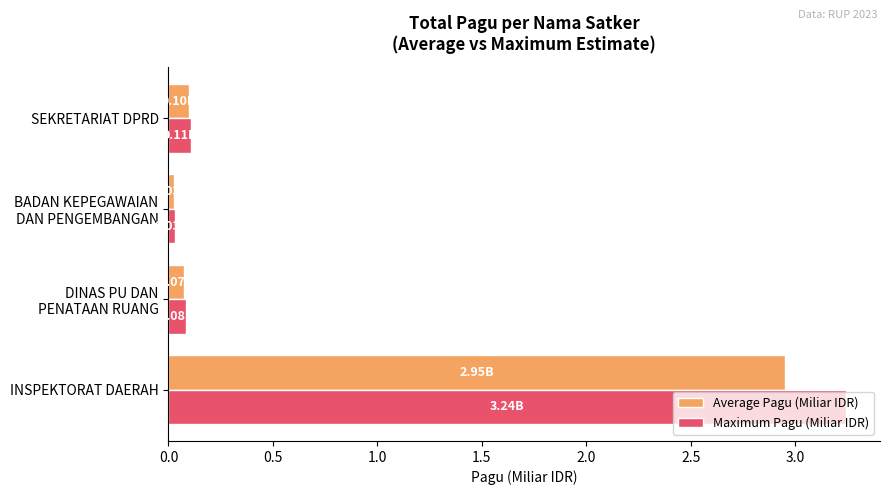

Rank the series at INSPEKTORAT DAERAH from highest to lowest value.

Maximum Pagu (Miliar IDR), Average Pagu (Miliar IDR)